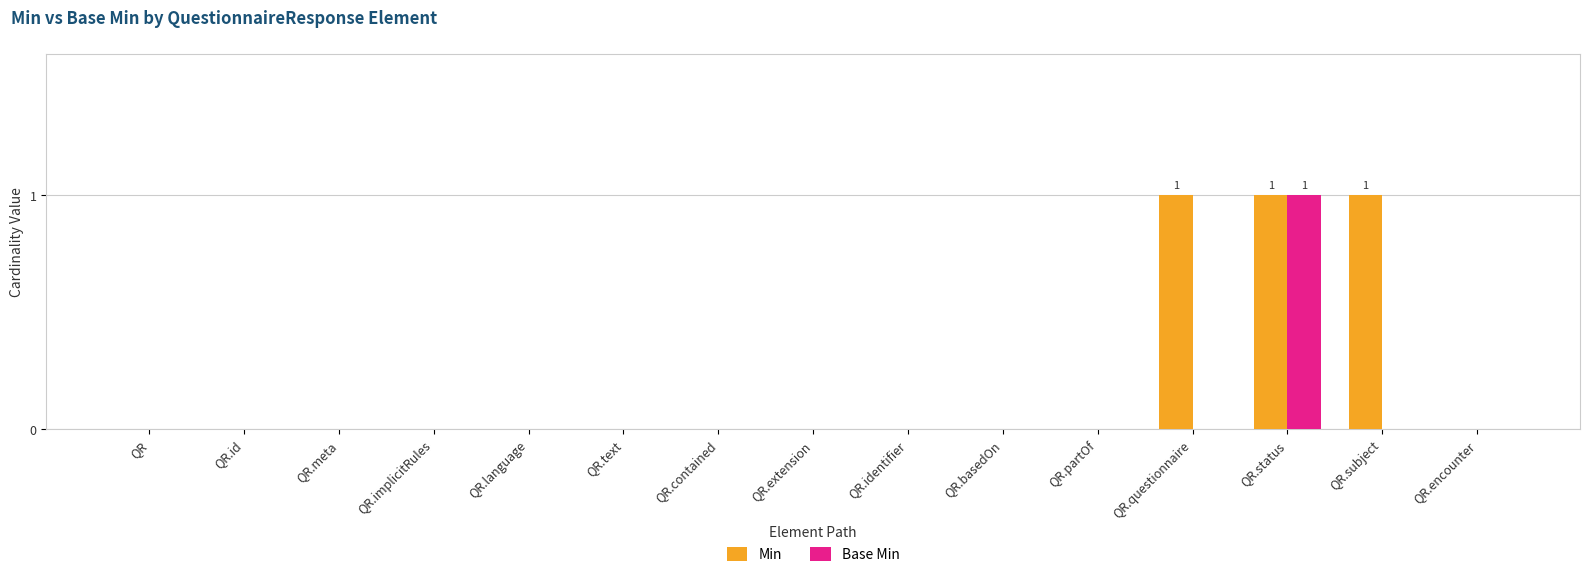

How many series are shown in this chart?

2